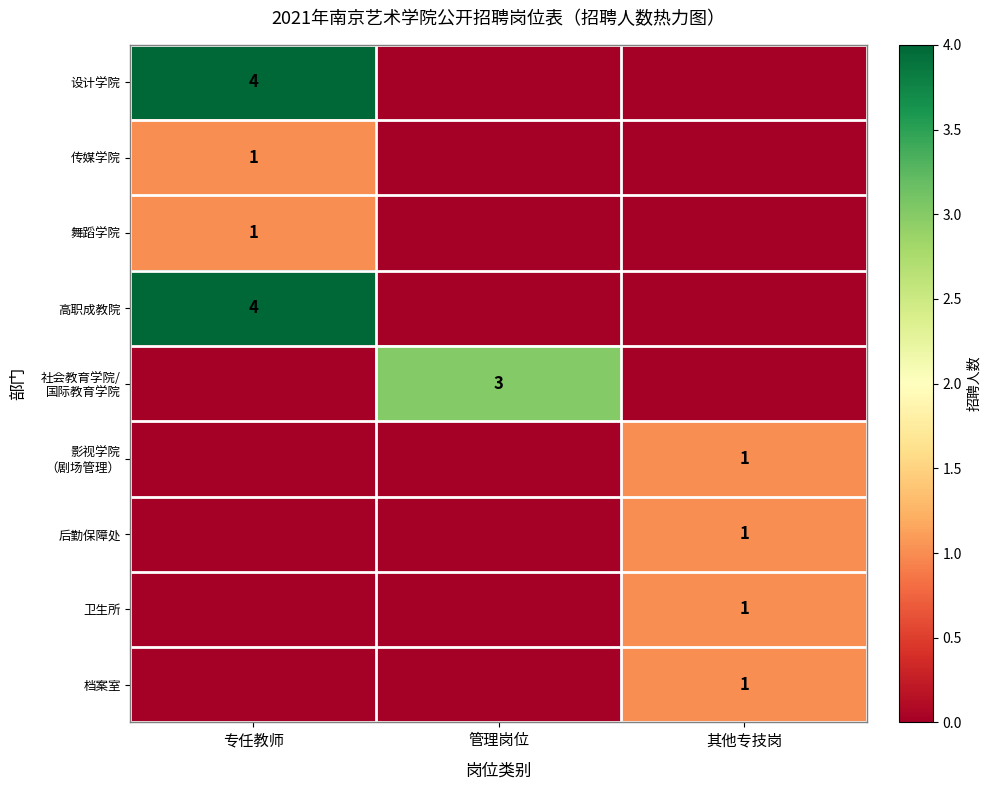

Is it true that 设计学院 equals 4 at 专任教师?

True